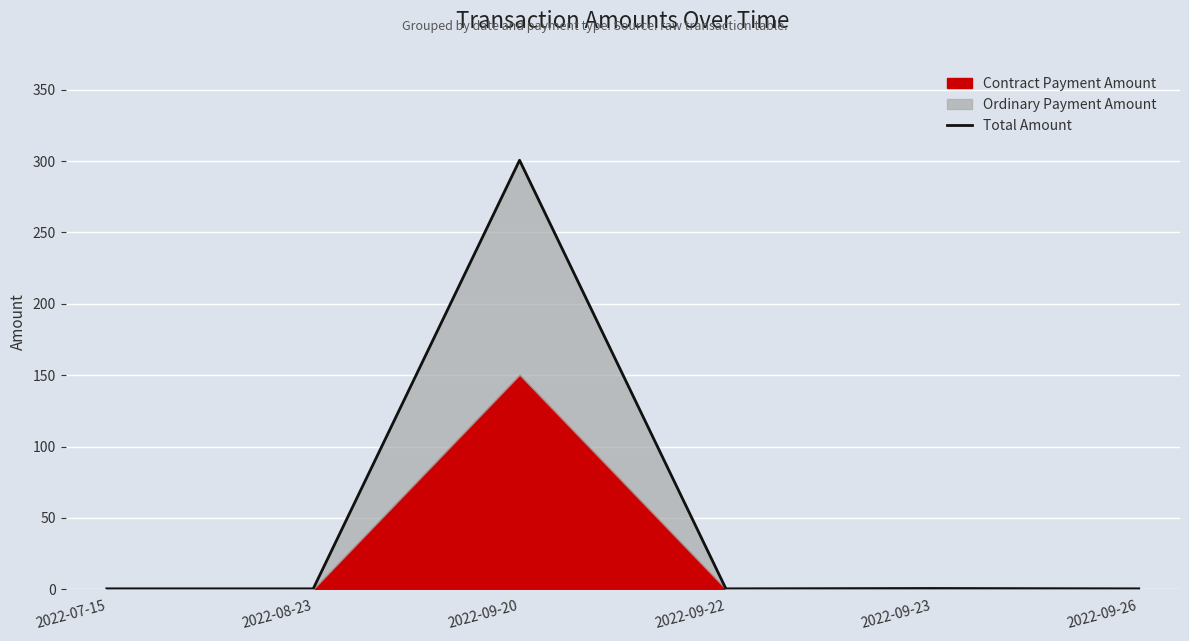

How many categories are shown in the chart?

6